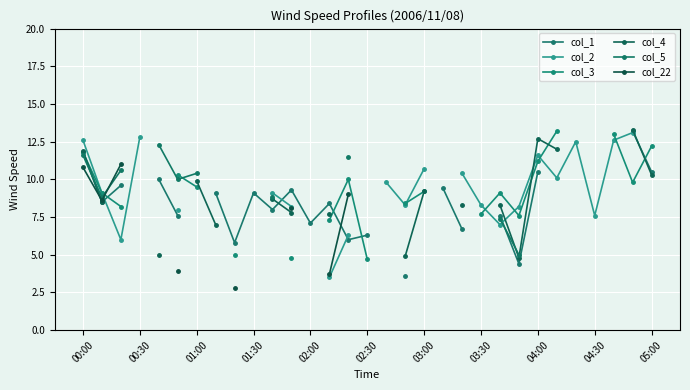

Is the value of col_5 at 01:30 greater than the value of col_3 at 00:30?

No